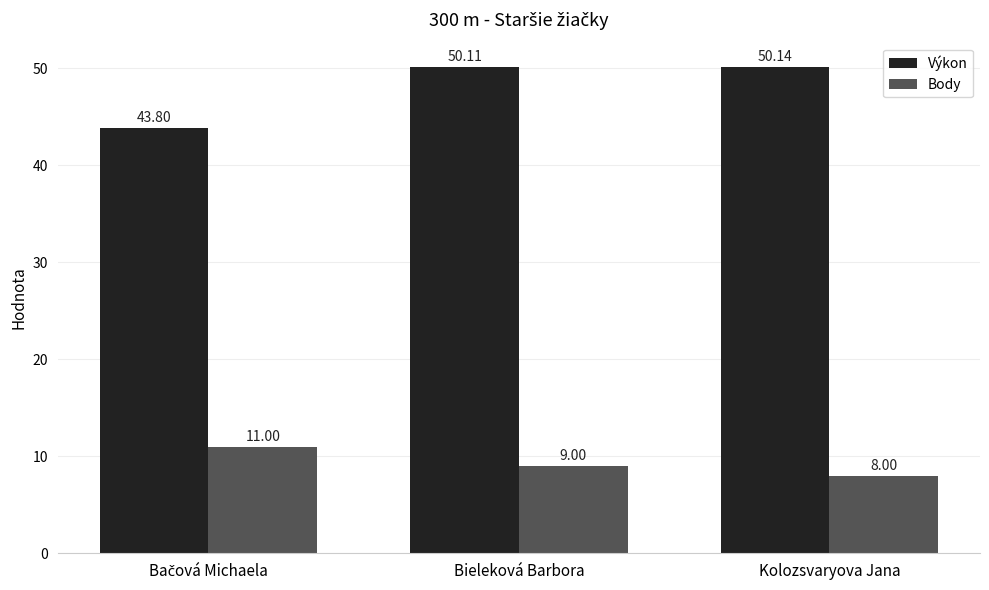

How many distinct data groups are displayed?

2